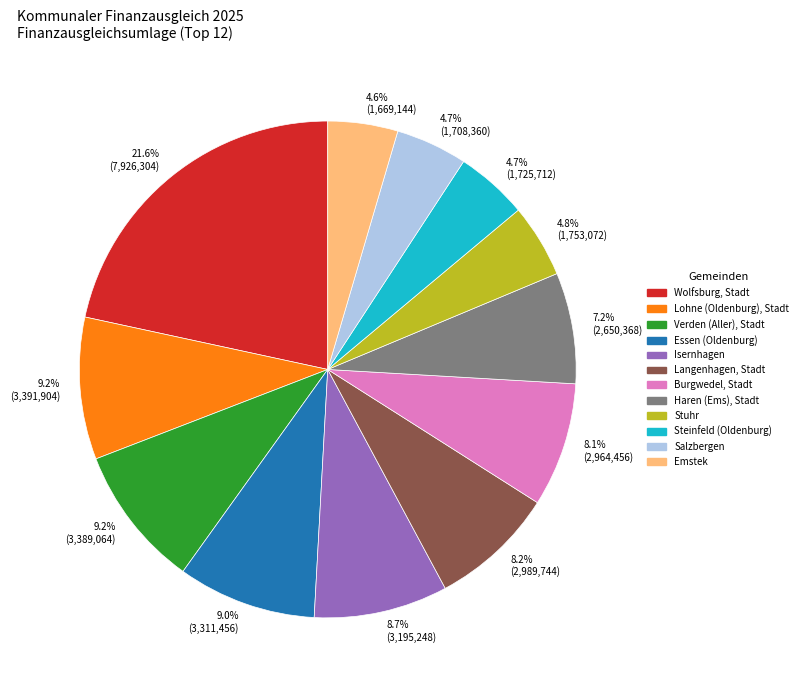

What percentage is NOT represented by 8.7% (3,195,248)?

91.3%